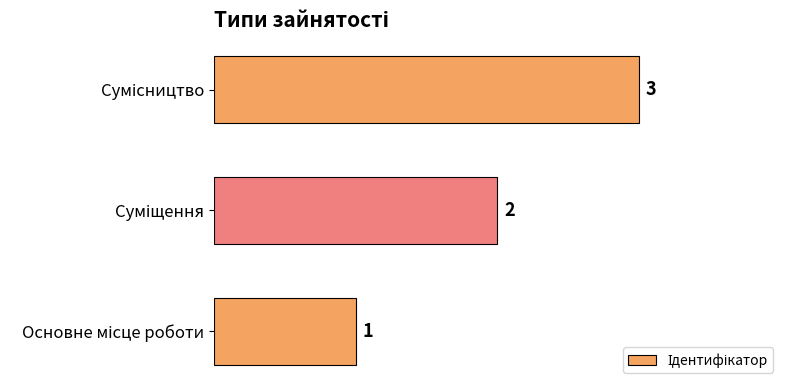

What is the greatest value displayed?

3